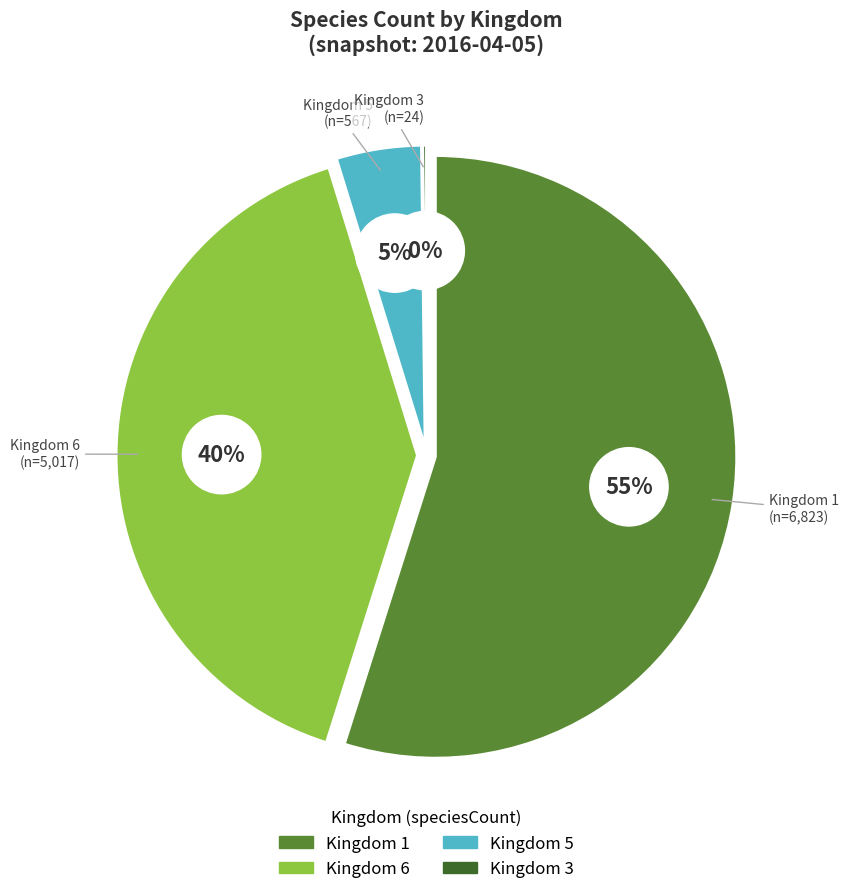

Do kingdom_3 and kingdom_7 together represent more than half of the pie?

No